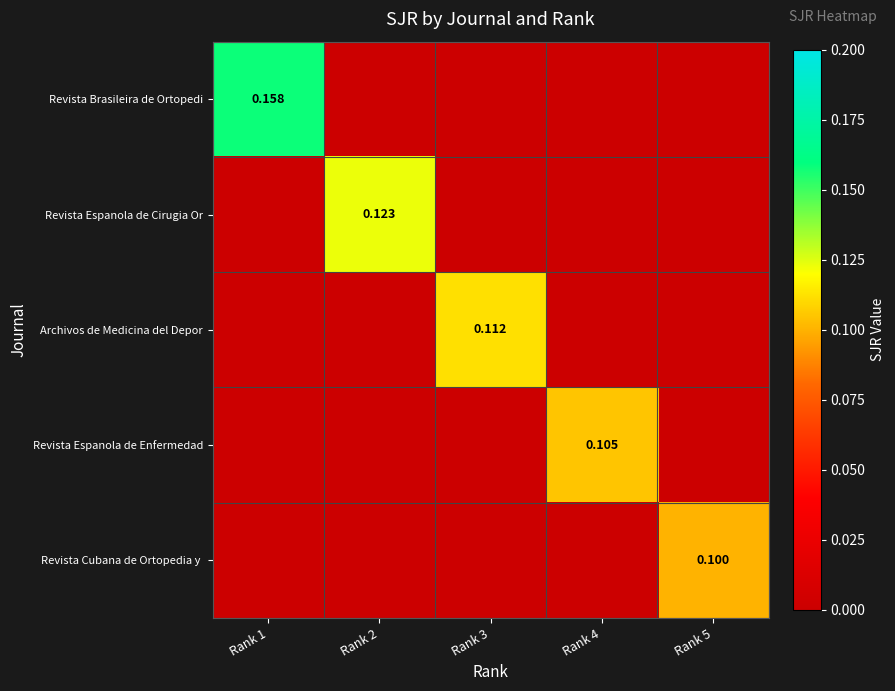

What value does the Revista Espanola de Cirugia Or series have at Rank 2?

0.1